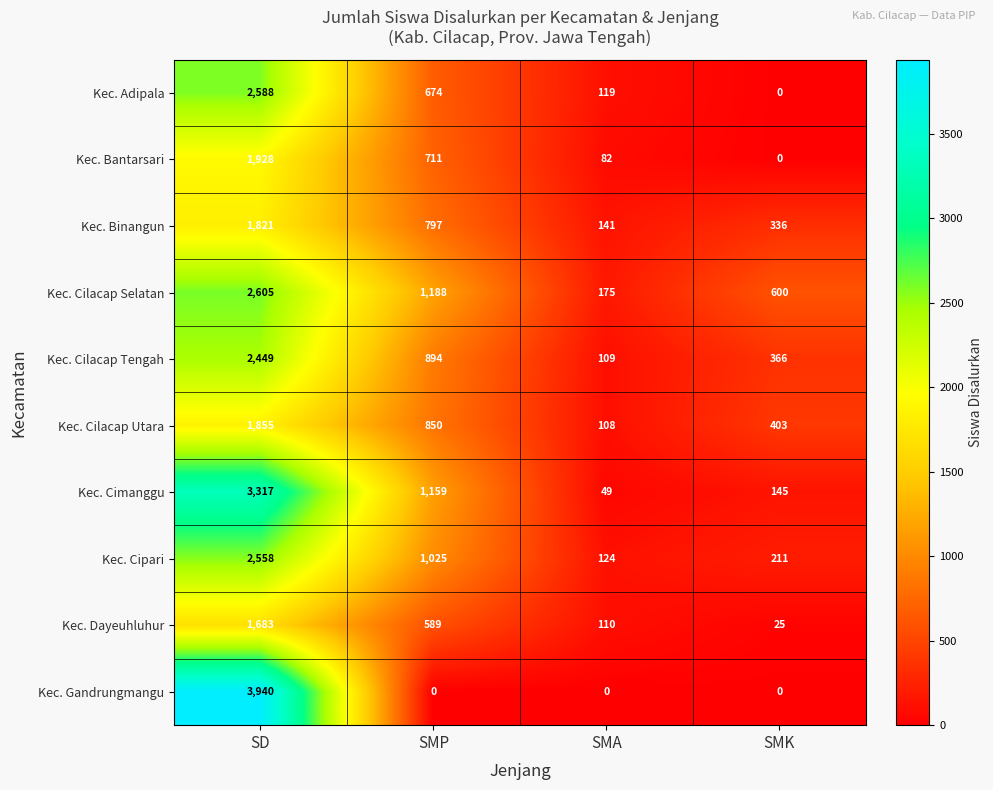

What is the greatest value displayed?

3940